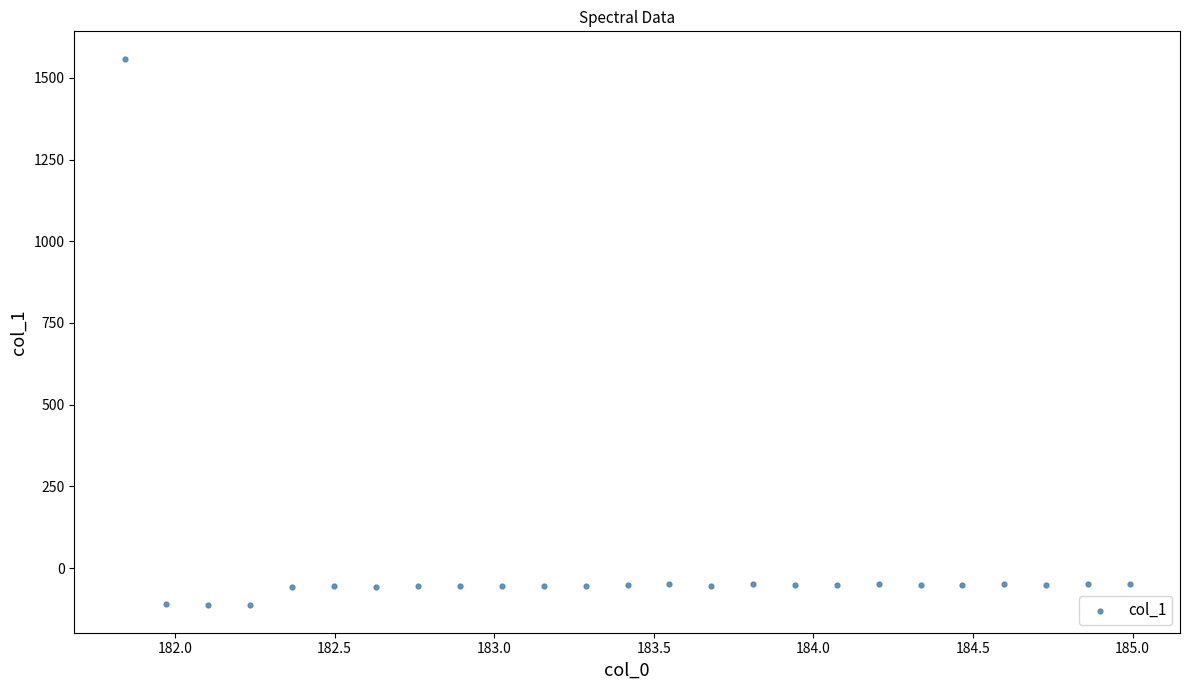

What is the range of Y values (max minus min)?

1673.4